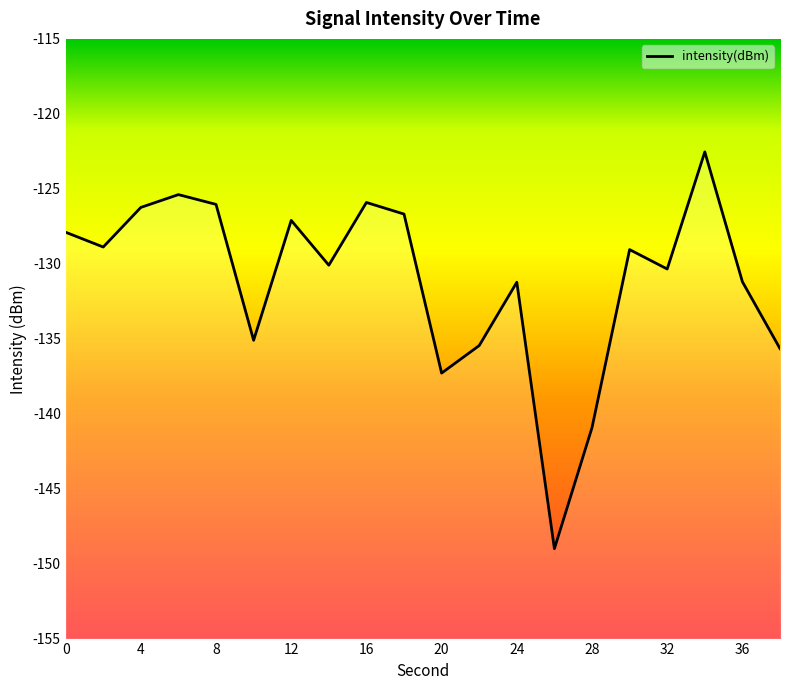

How many interior local peaks (higher than both neighbors) does the data have?

6